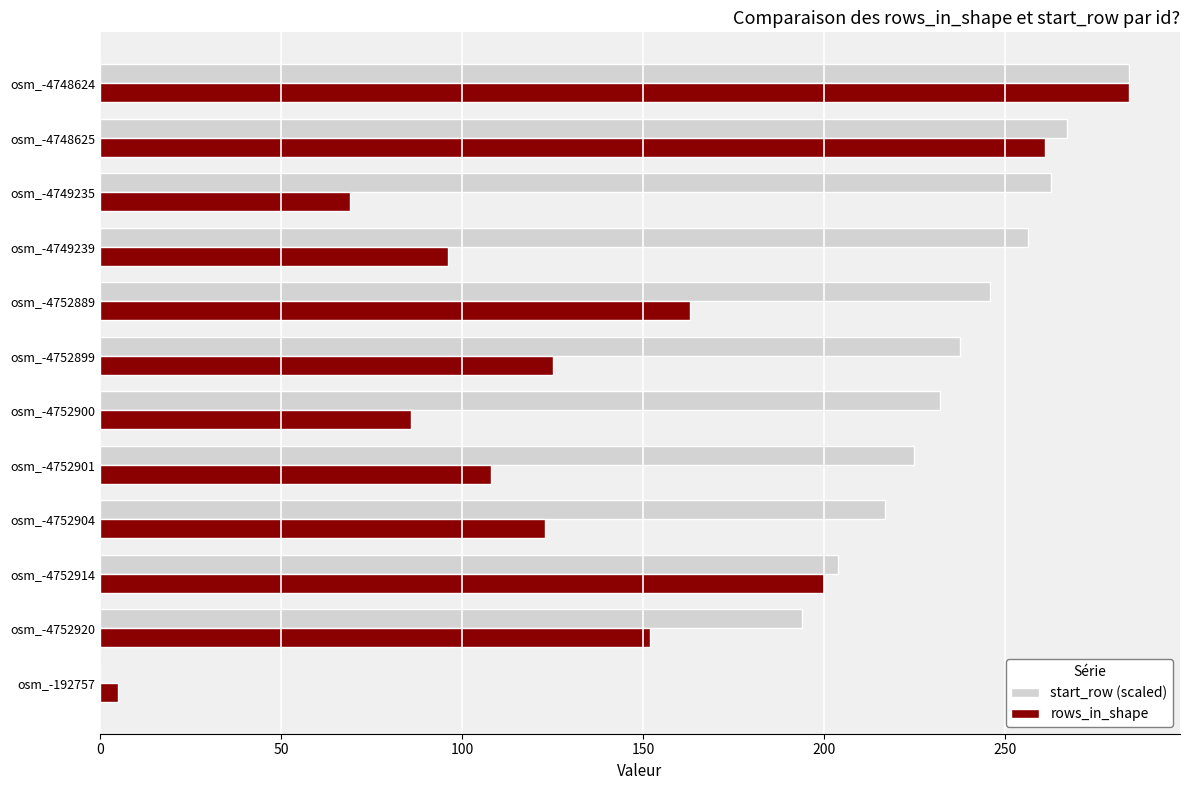

Which category has the highest value in the rows_in_shape series?

osm_-4748624